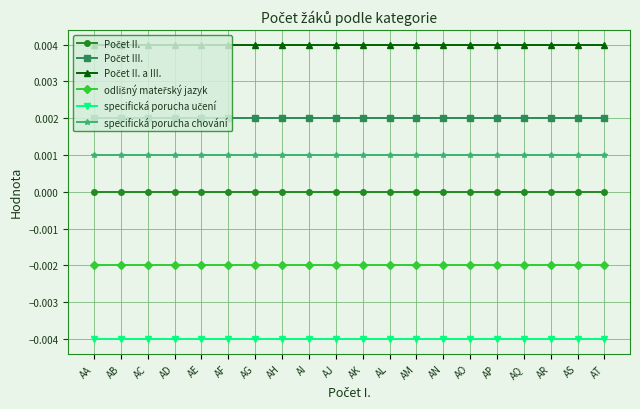

How many distinct data groups are displayed?

6